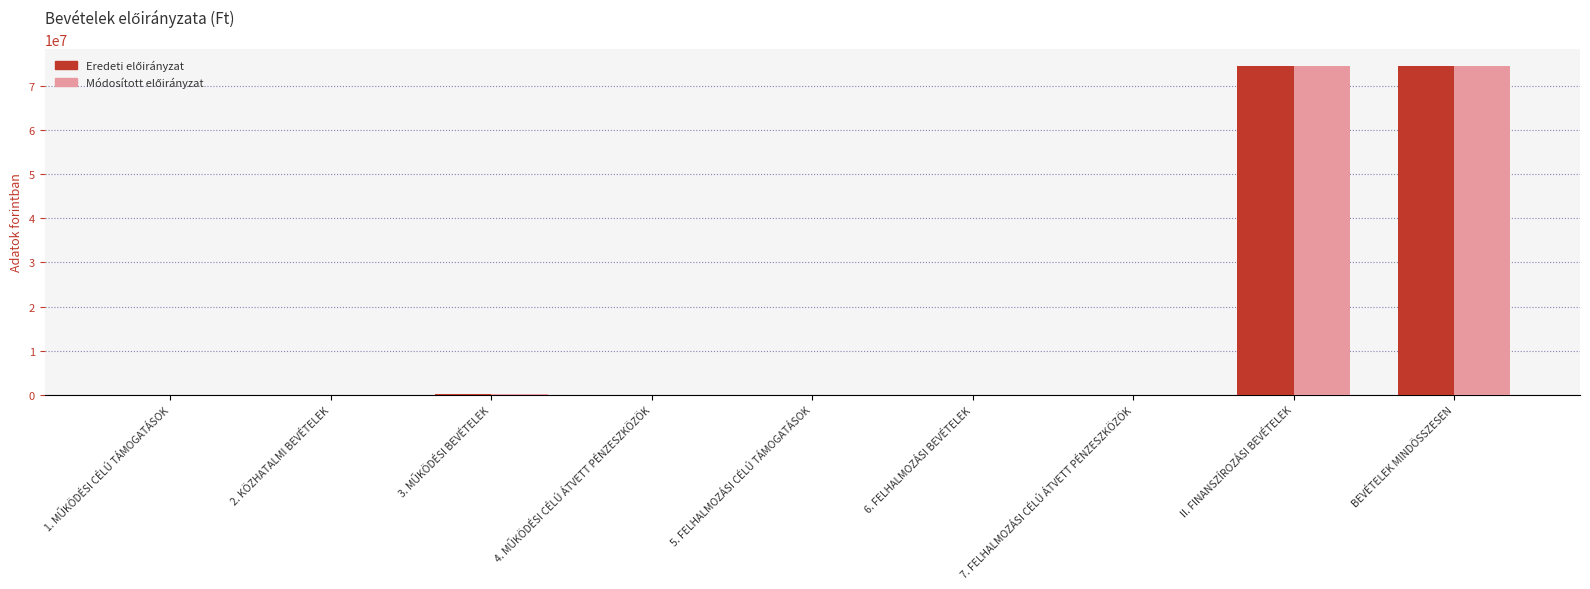

How many distinct data groups are displayed?

2